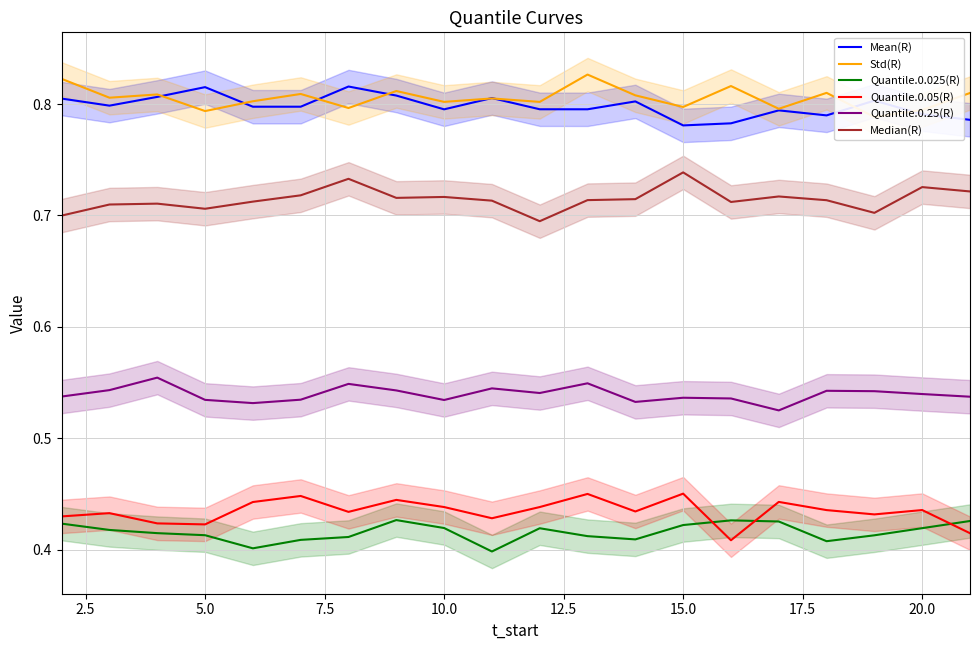

True or false: Quantile.0.05(R) and Quantile.0.25(R) intersect in this chart.

False